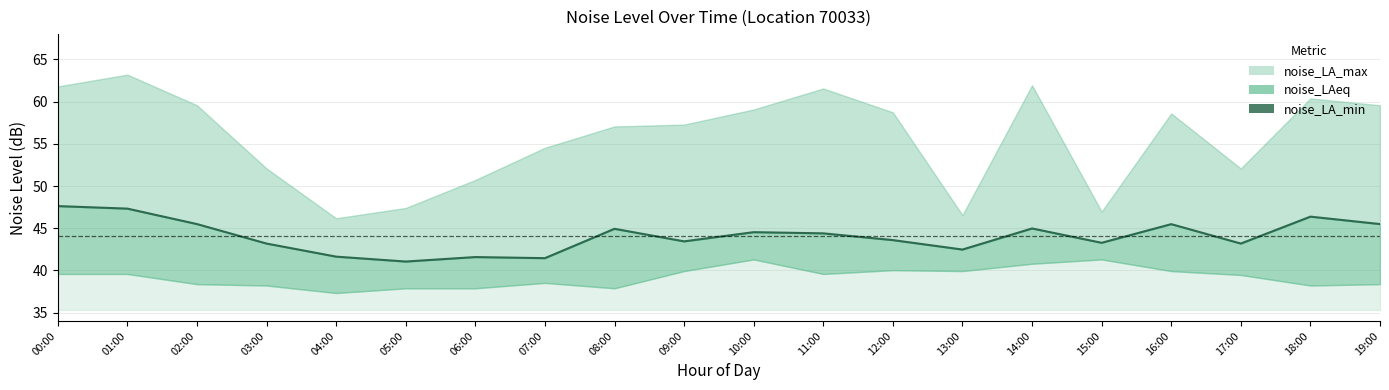

What is the label of the 6th point from the right?

14:00